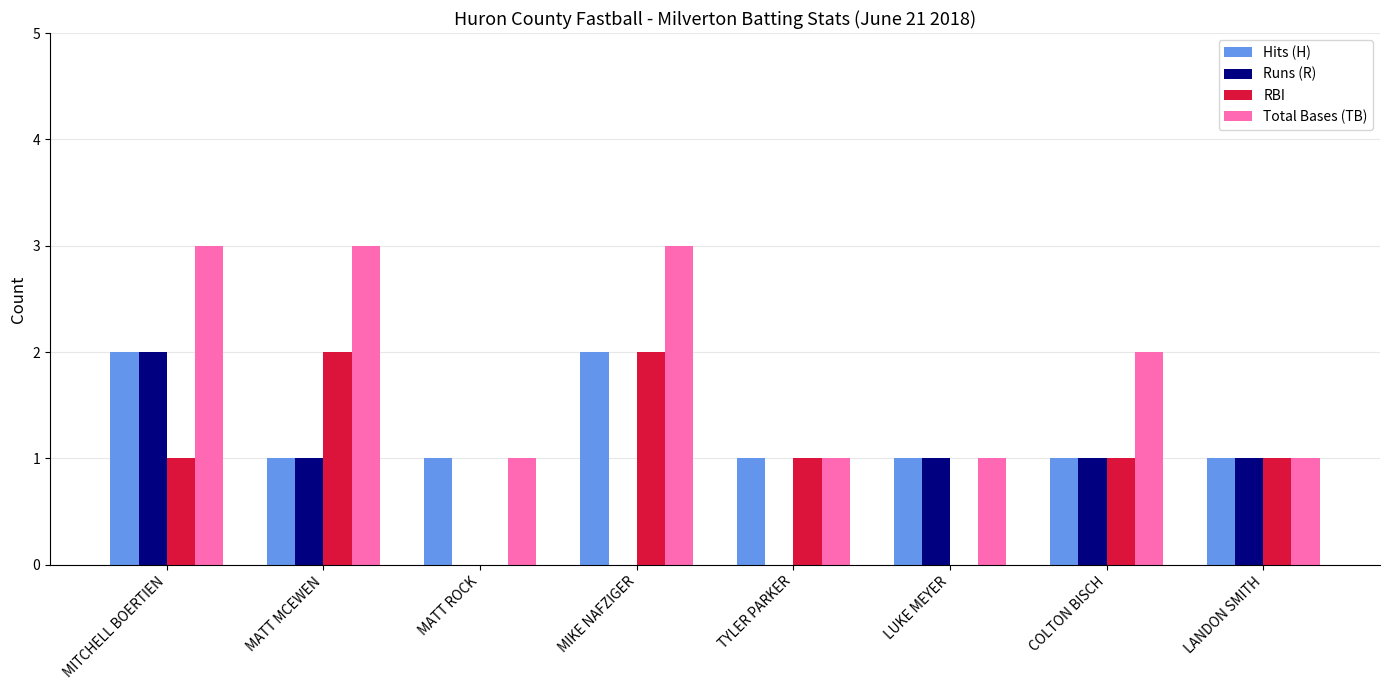

Which series has the largest total across all categories?

Total Bases (TB)